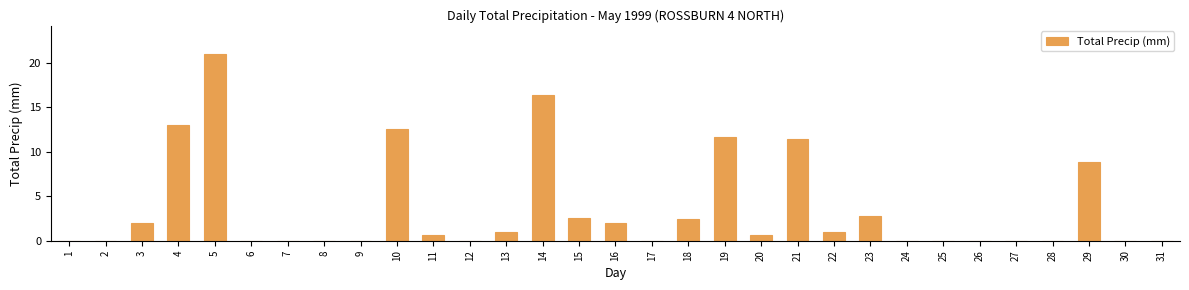

The value at 10 is 12.6. True or false?

True